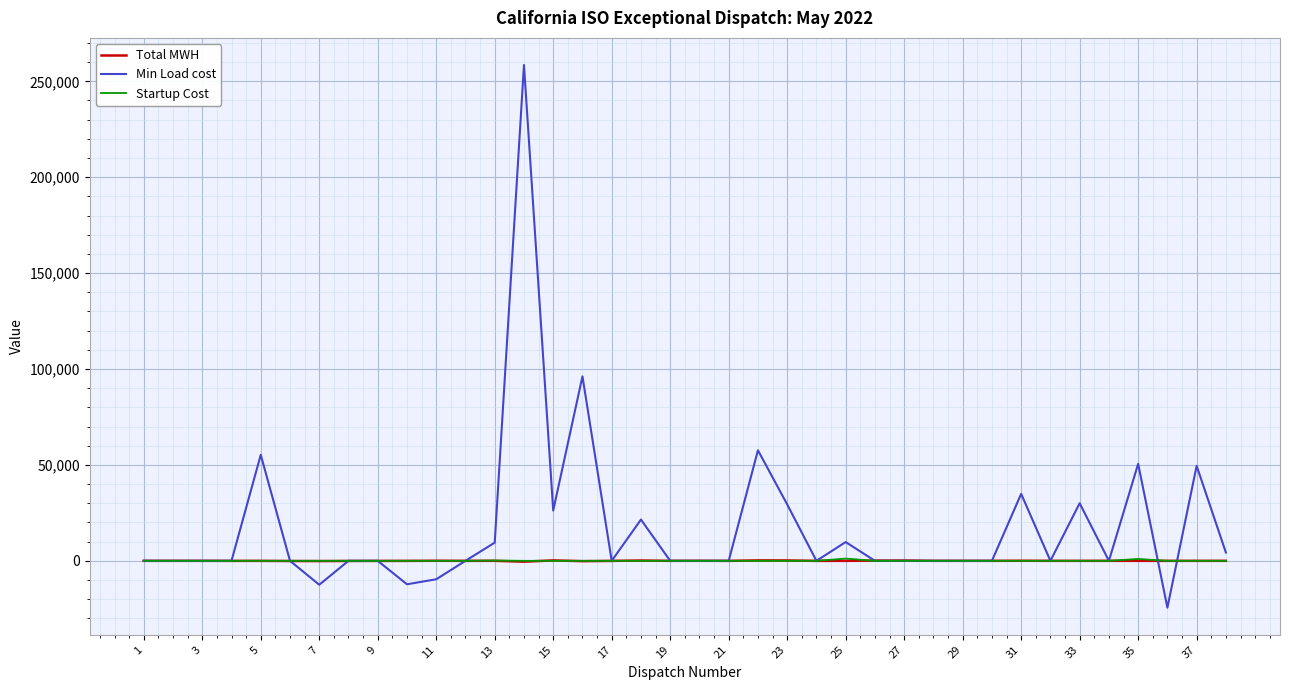

Which series has the largest total across all categories?

Min Load cost